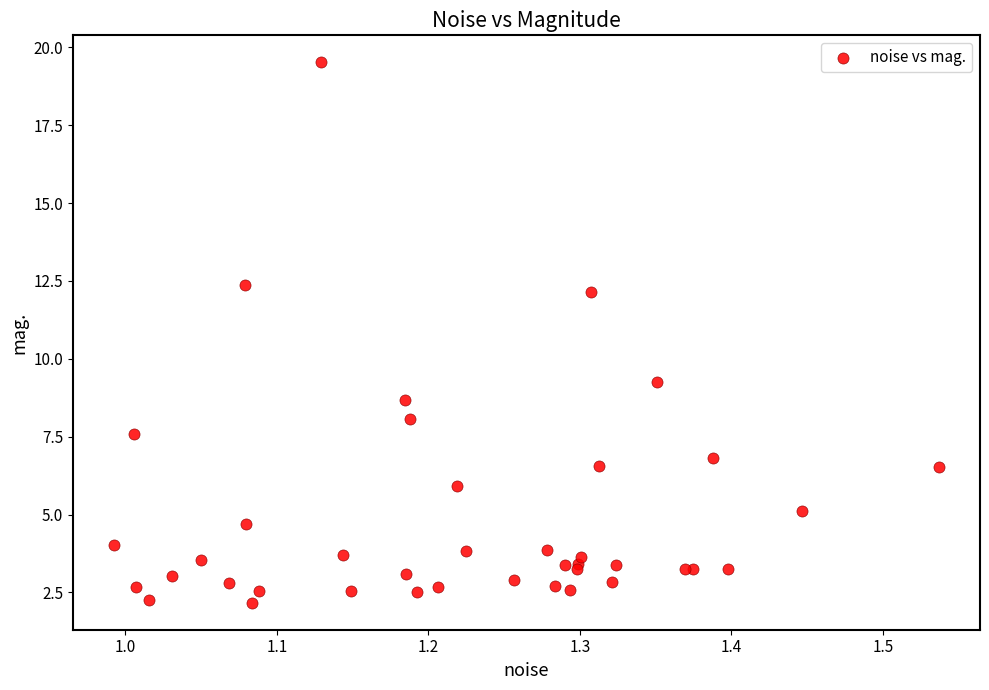

What Y value in the scatter plot is closest to 10?

9.3